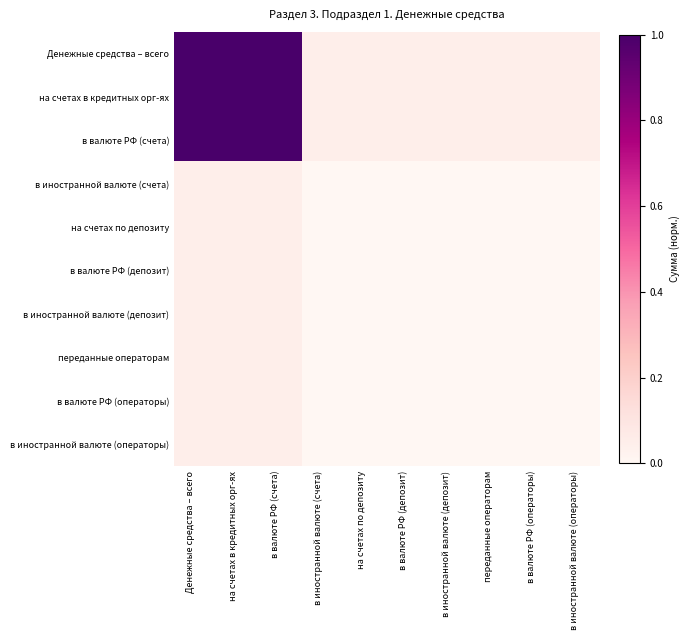

Which has a higher value, Денежные средства – всего or переданные операторам?

Денежные средства – всего